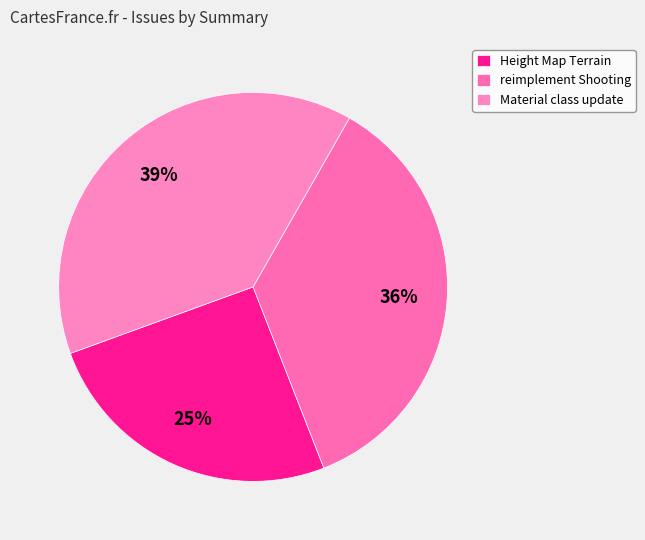

Which category has the biggest portion of the pie?

Material class update